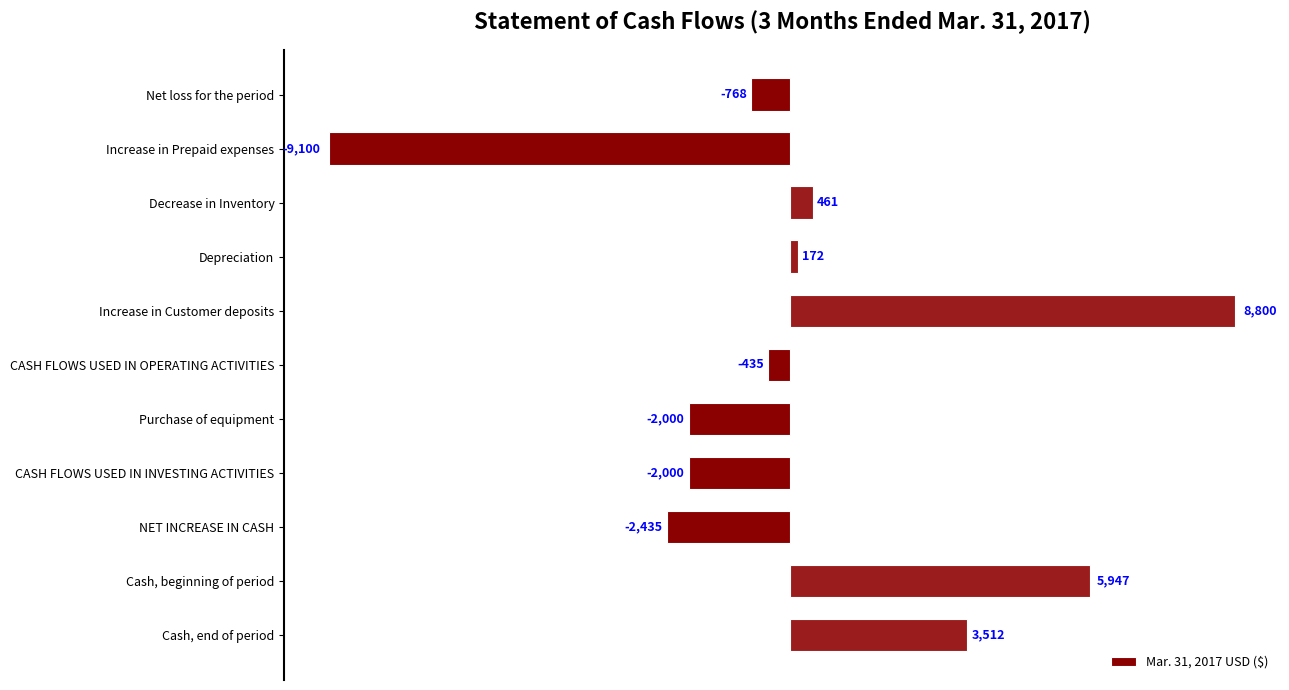

Reading bottom to top, transcribe all the data shown in this chart.

Cash, end of period=3512	Cash, beginning of period=5947	NET INCREASE IN CASH=-2435	CASH FLOWS USED IN INVESTING ACTIVITIES=-2000	Purchase of equipment=-2000	CASH FLOWS USED IN OPERATING ACTIVITIES=-435	Increase in Customer deposits=8800	Depreciation=172	Decrease in Inventory=461	Increase in Prepaid expenses=-9100	Net loss for the period=-768